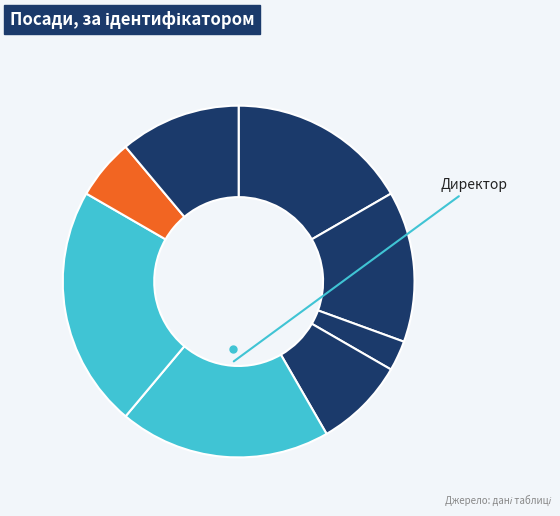

How many segments does this pie chart have?

8